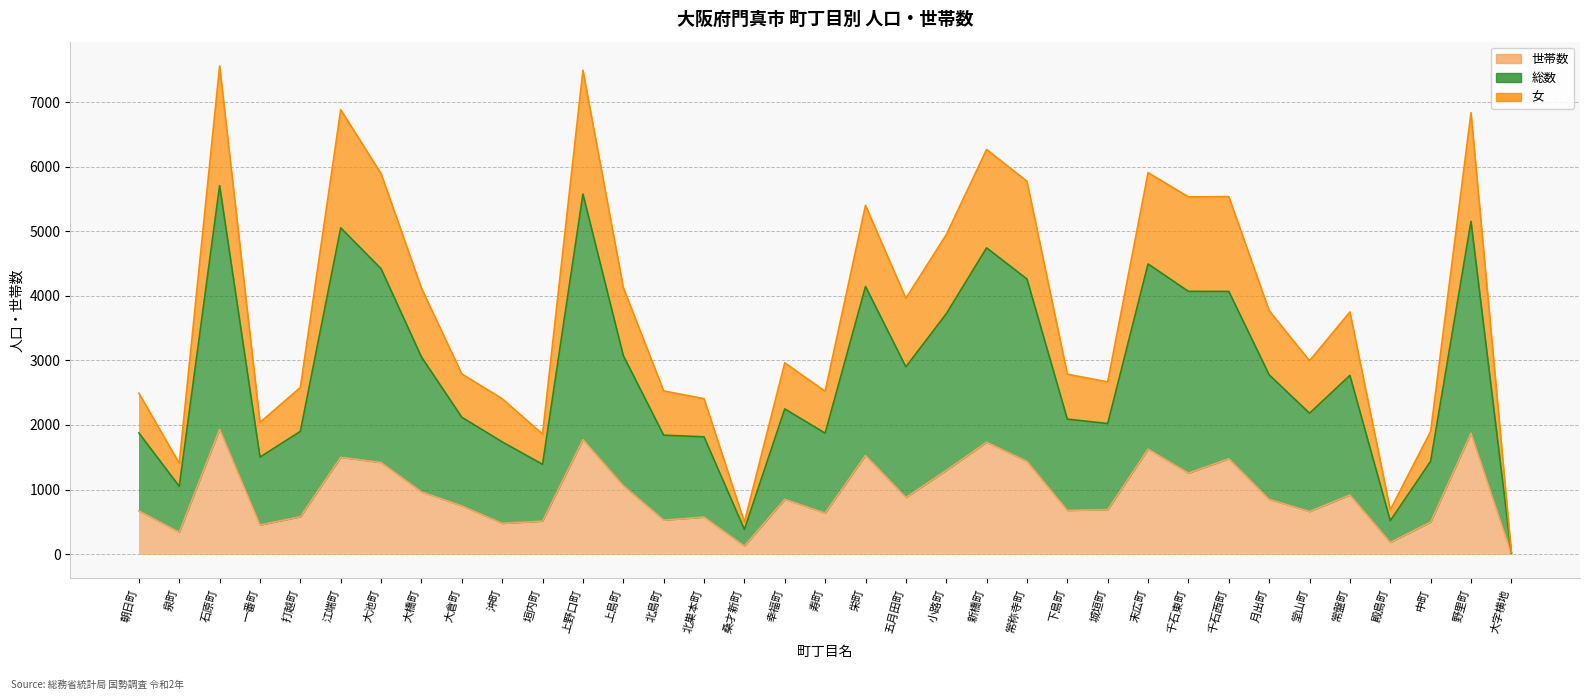

At 打越町, list the series in order from smallest to largest.

世帯数, 女, 総数